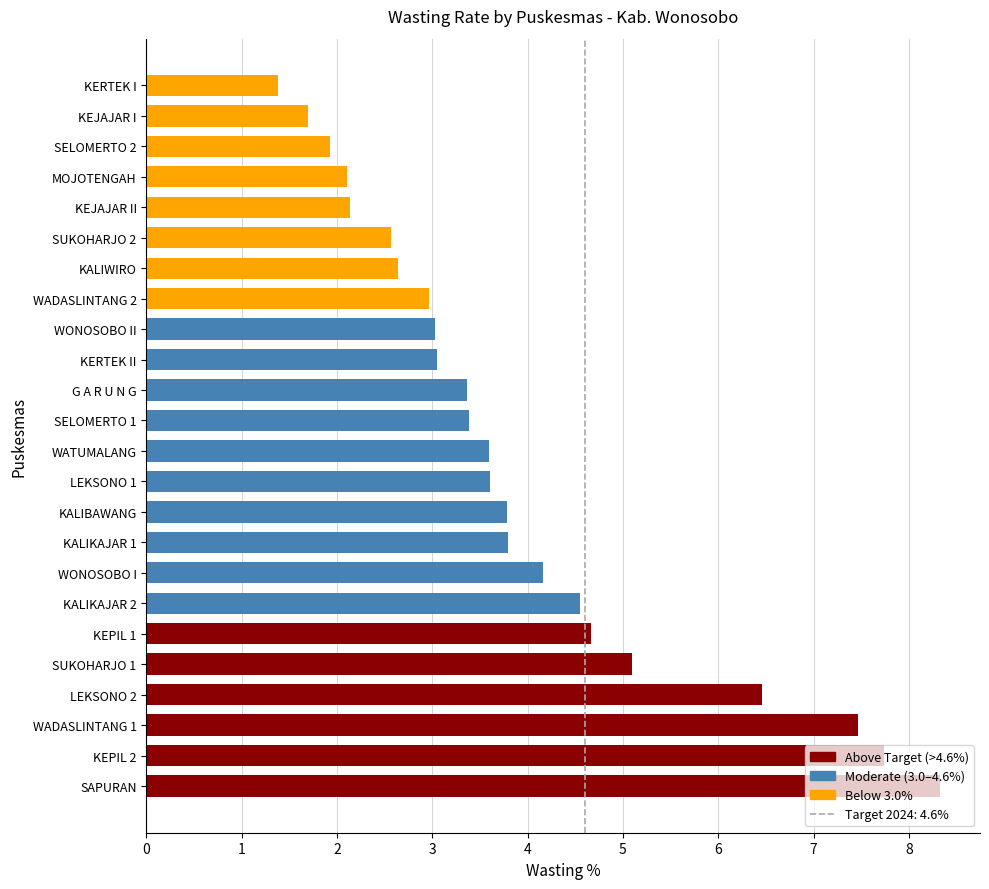

What is the label of the 10th bar from the right?

KALIKAJAR 1